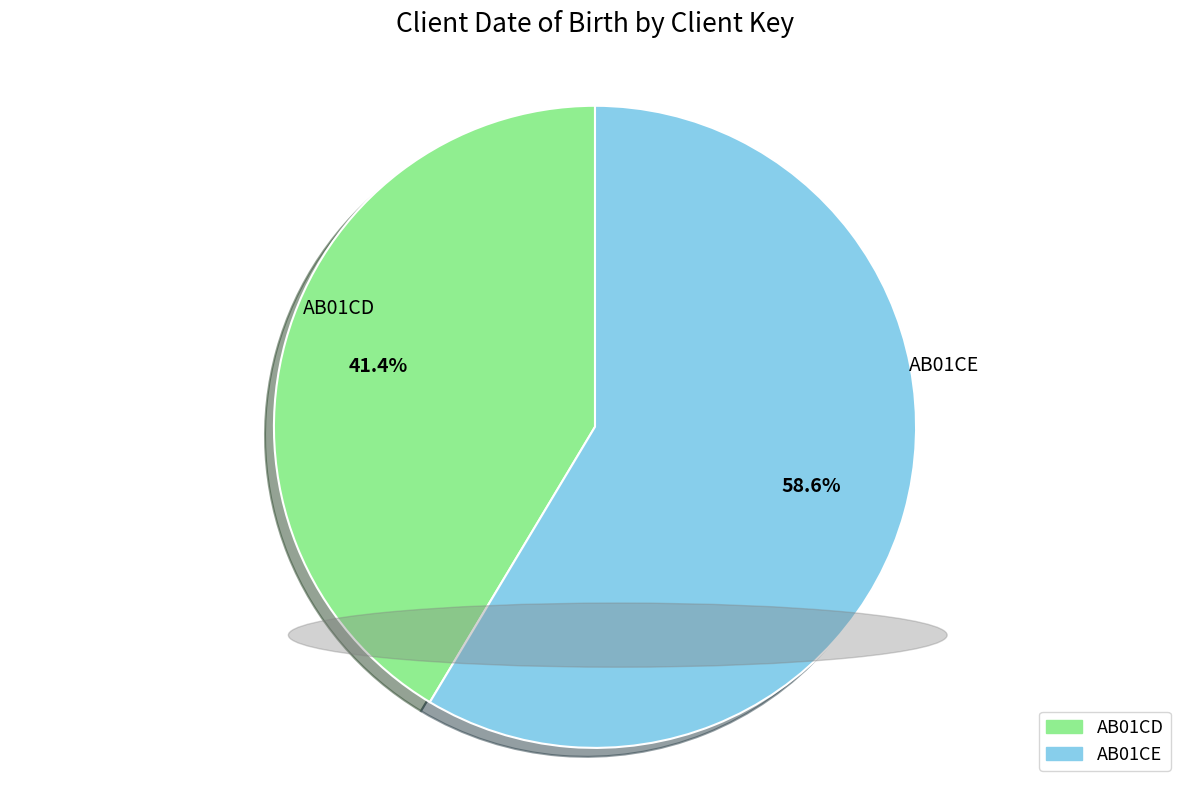

Count the number of slices in the pie.

2